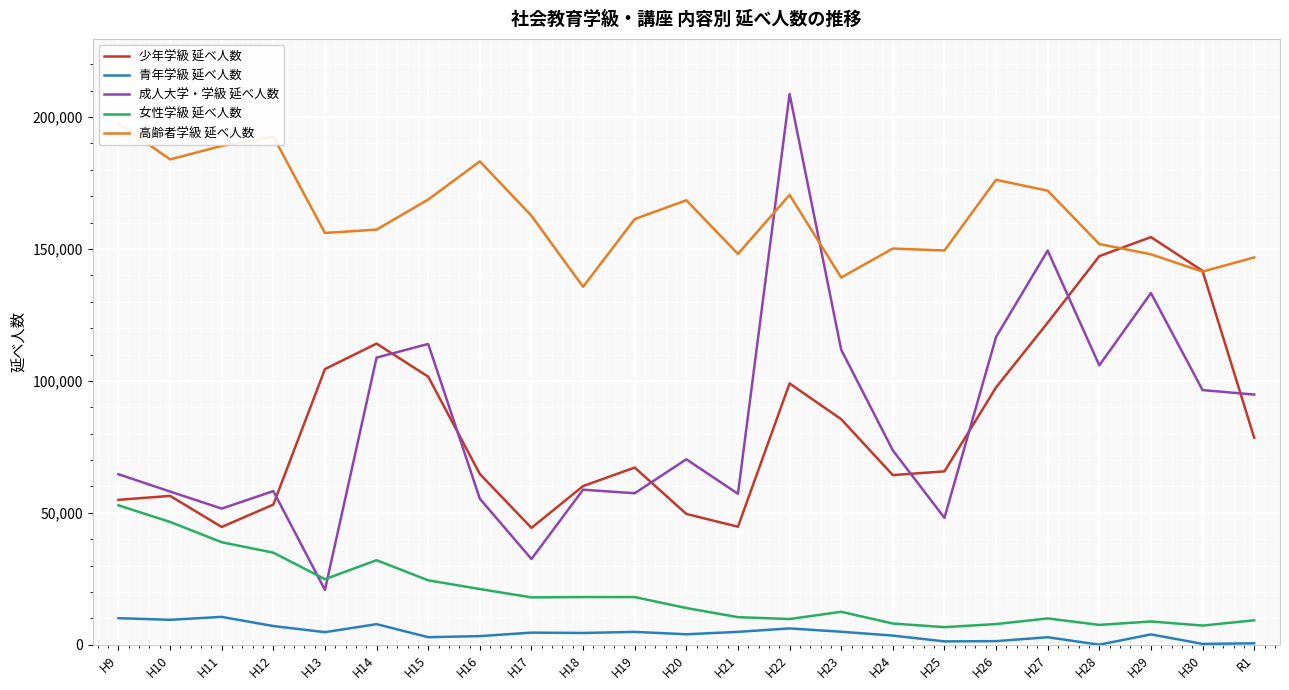

How many data points in 少年学級 延べ人数 are less than 67159?

11